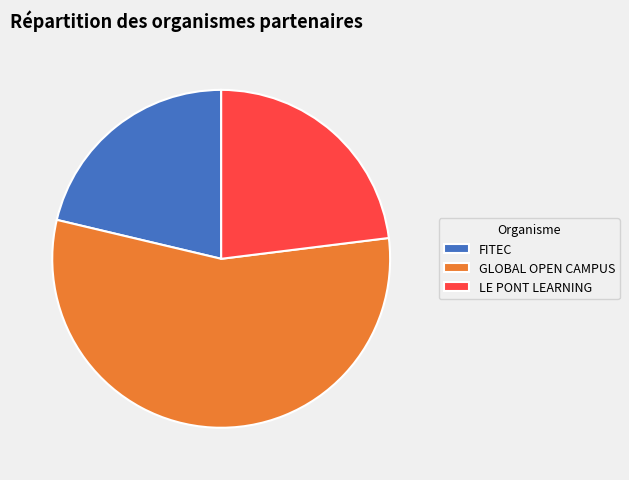

The FITEC slice represents 21% of the pie. True or false?

True